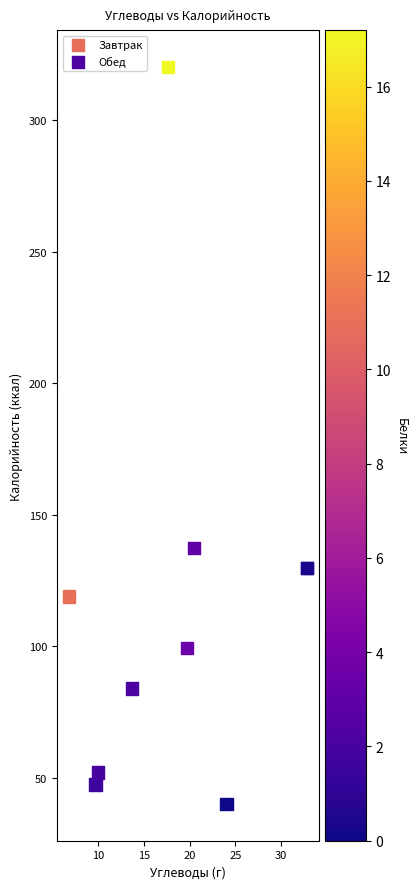

Which series has the widest spread of Y values?

Обед